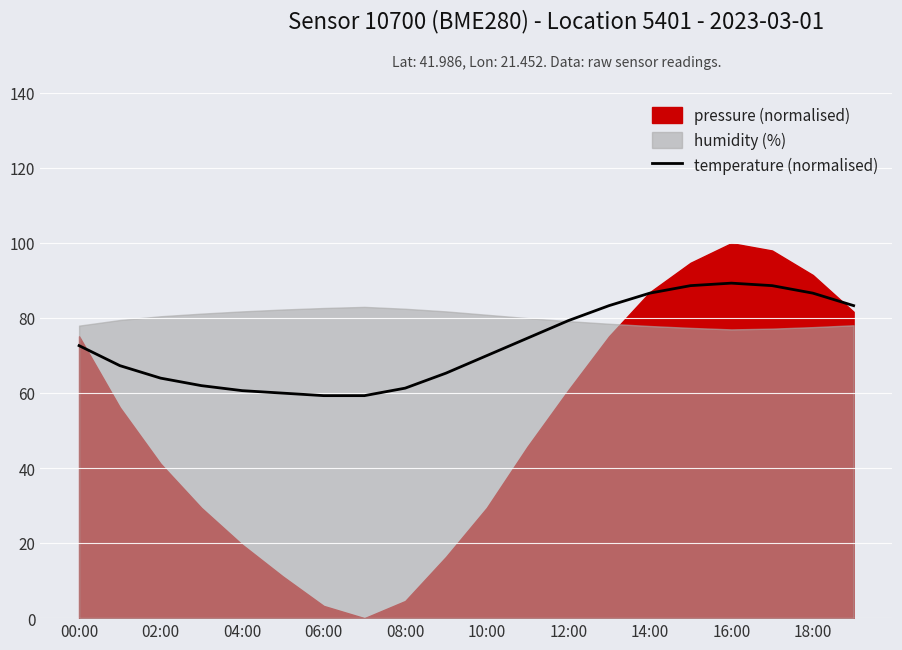

The chart shows a value of 74.7 at 11. True or false?

True